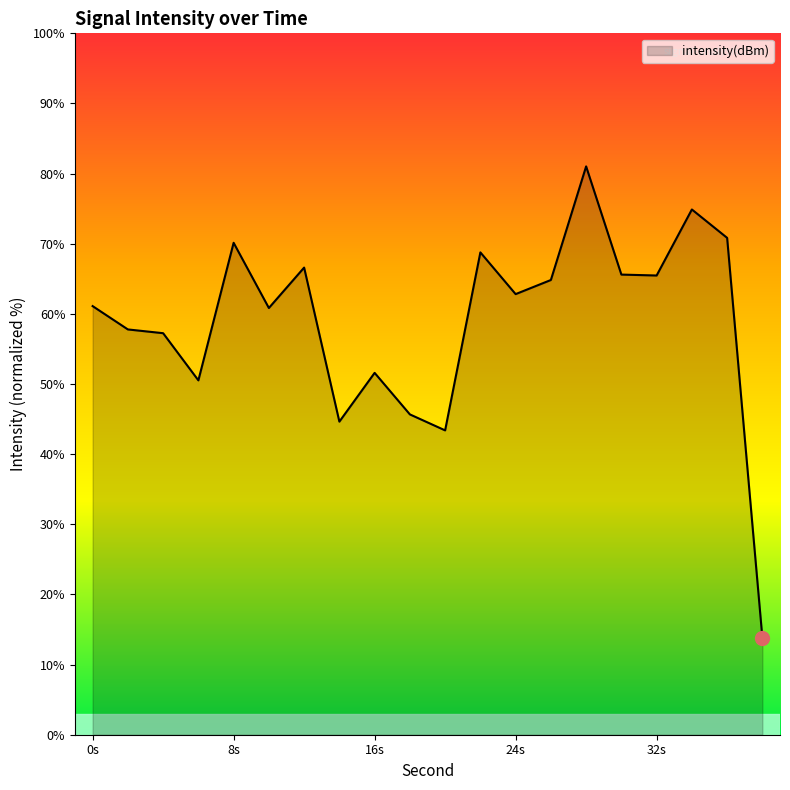

What is the greatest value displayed?

81.0